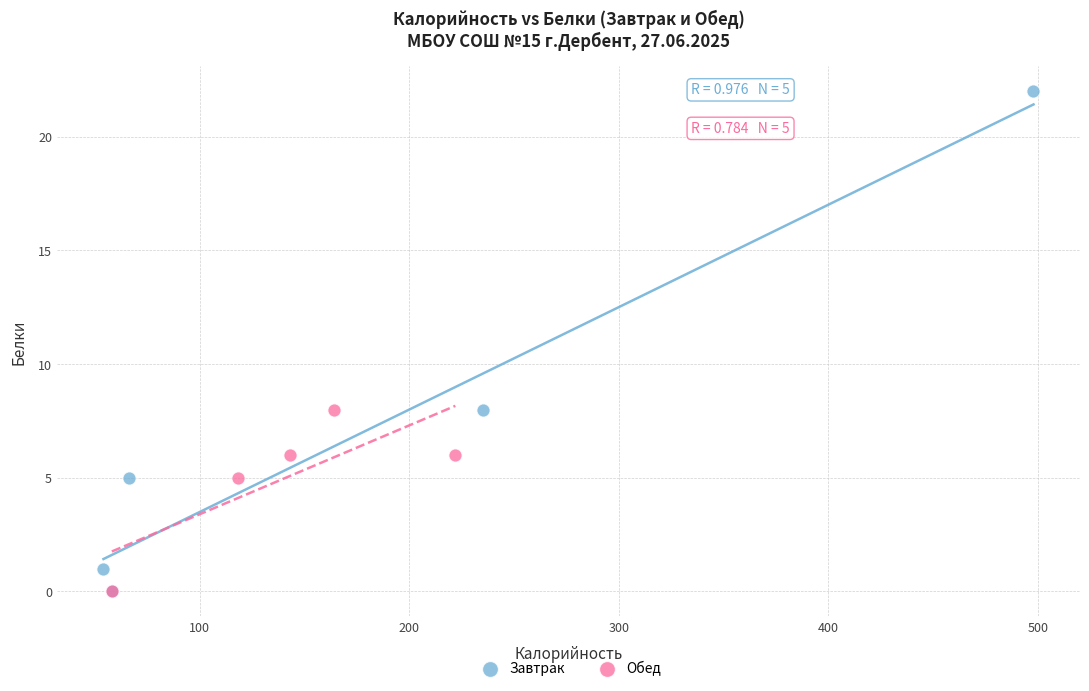

What are all the series names shown in the legend?

Завтрак, Обед